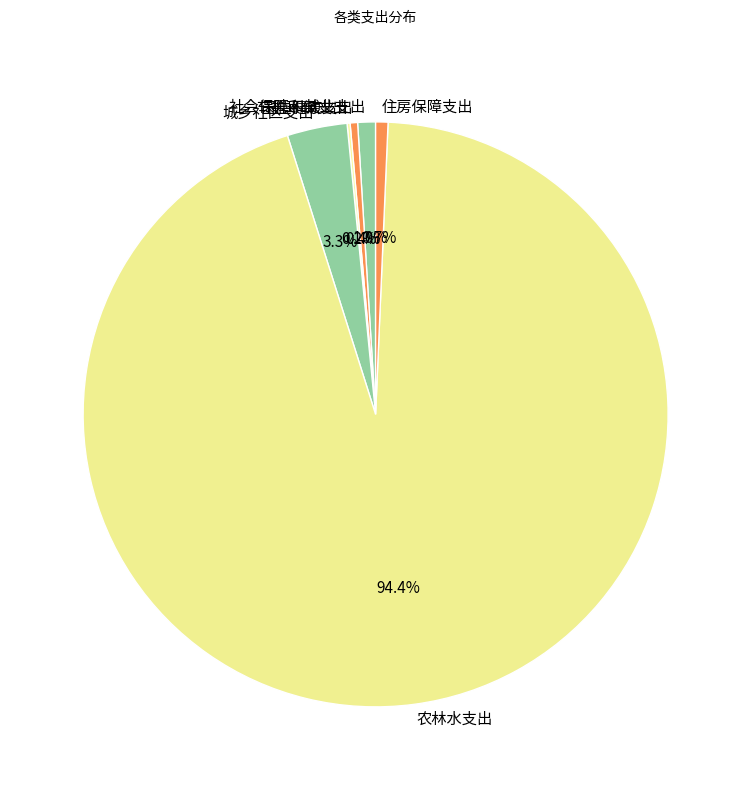

Between 城乡社区支出 and 卫生健康支出, which is larger?

城乡社区支出